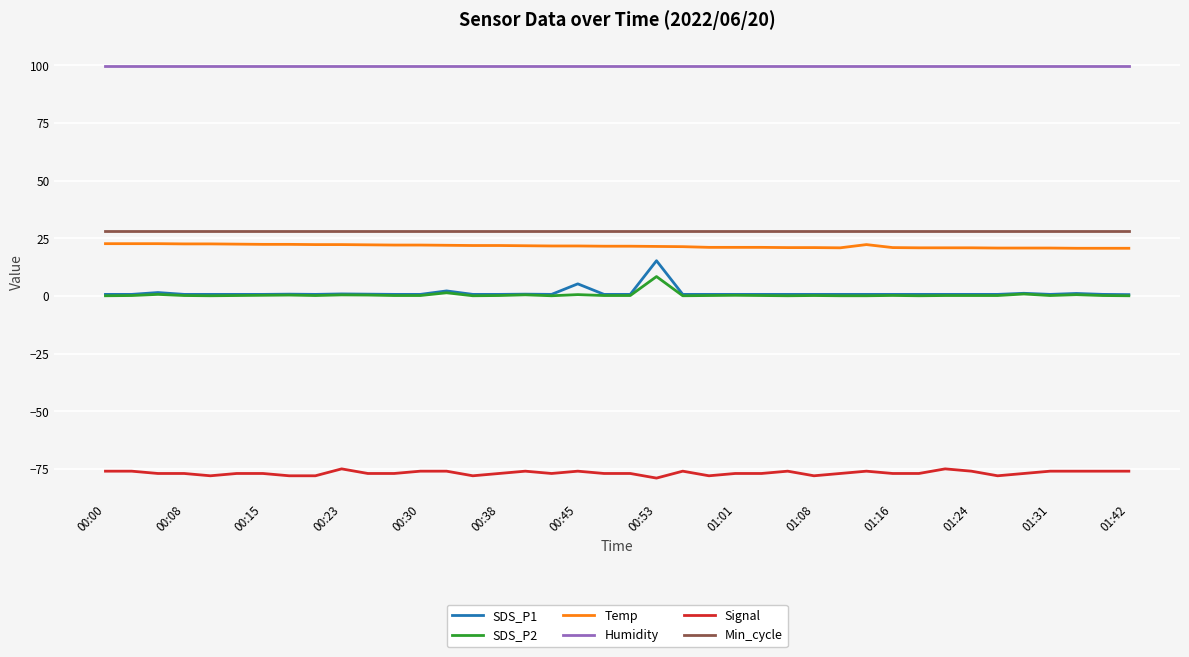

Which series has the largest range (max minus min)?

SDS_P1